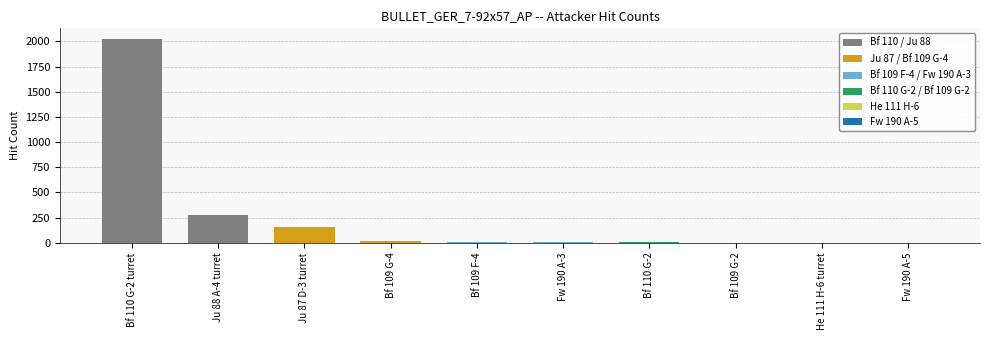

At which category does the chart reach its peak across all series?

Bf 110 G-2 turret